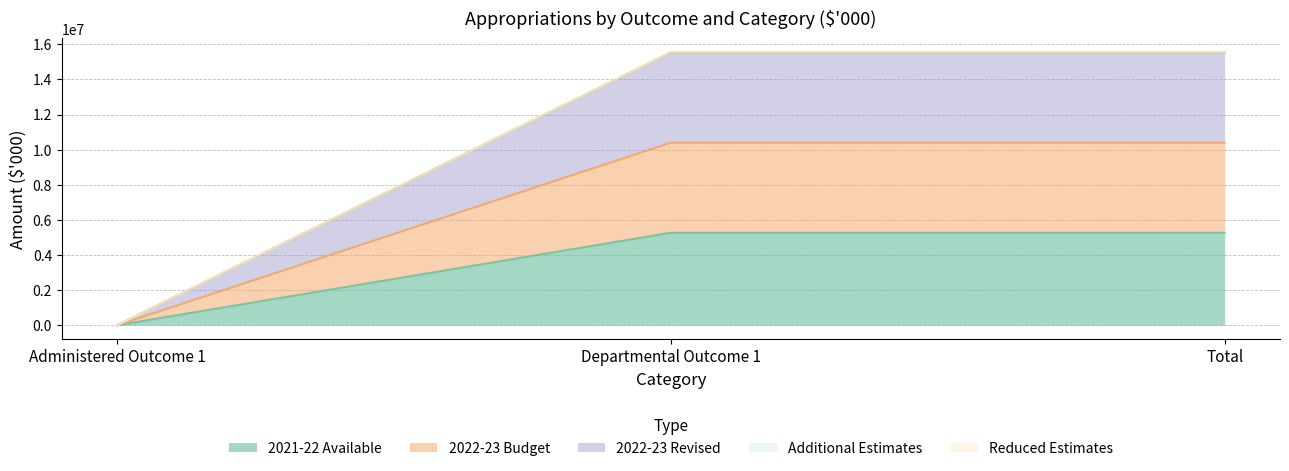

Rank the categories by 2021-22 Available value from highest to lowest.

Total, Departmental Outcome 1, Administered Outcome 1